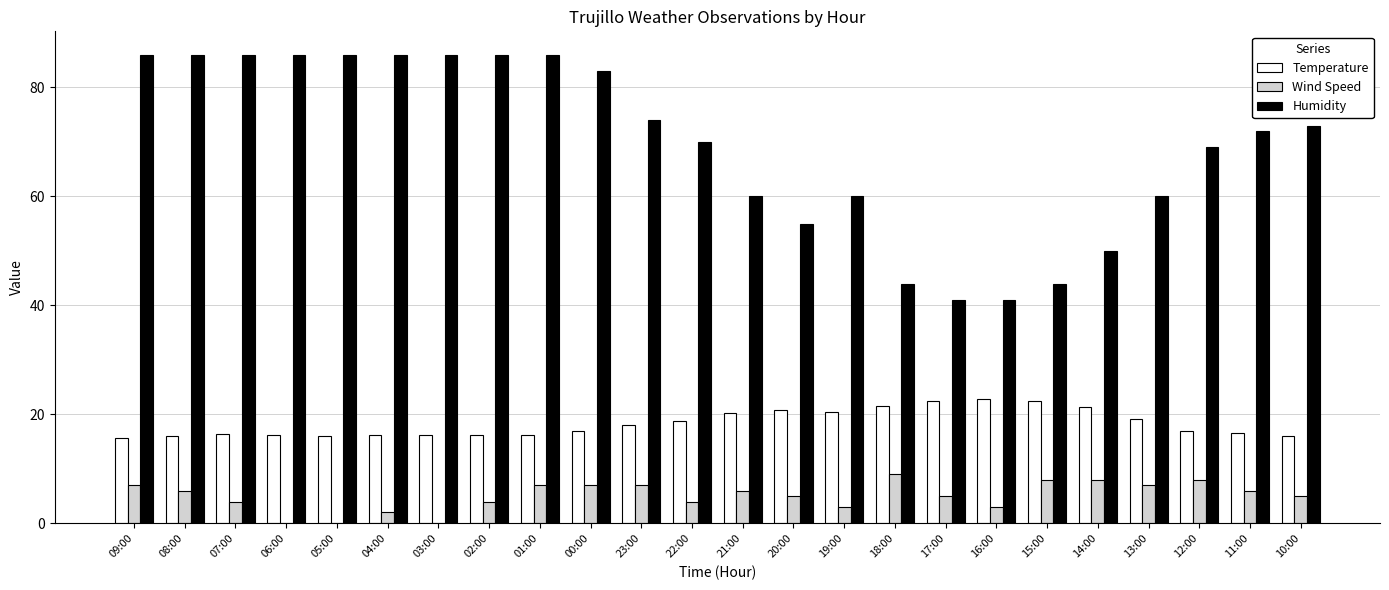

Between 06:00 and 20:00, which series saw the biggest shift?

Humidity